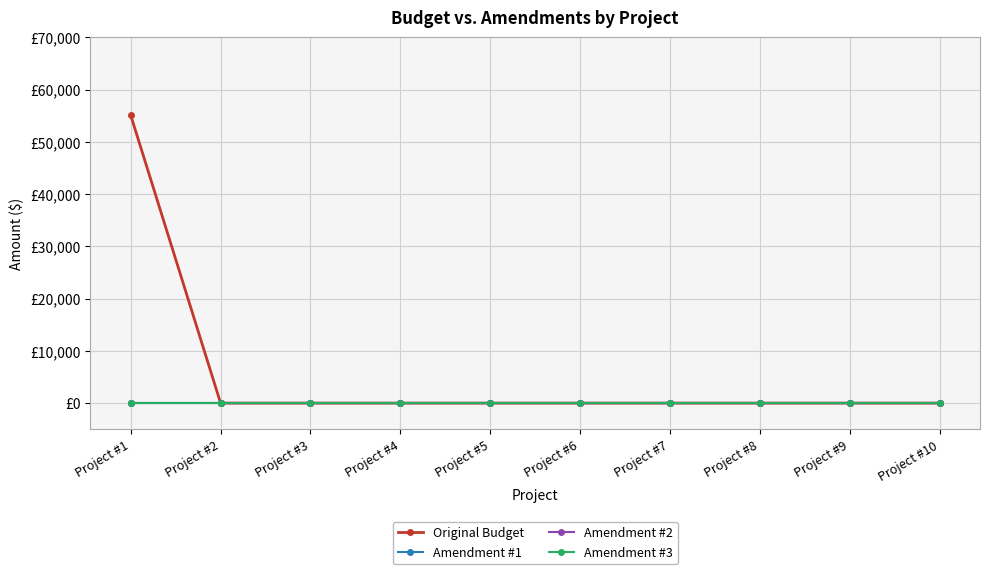

How many lines are shown in the chart?

4